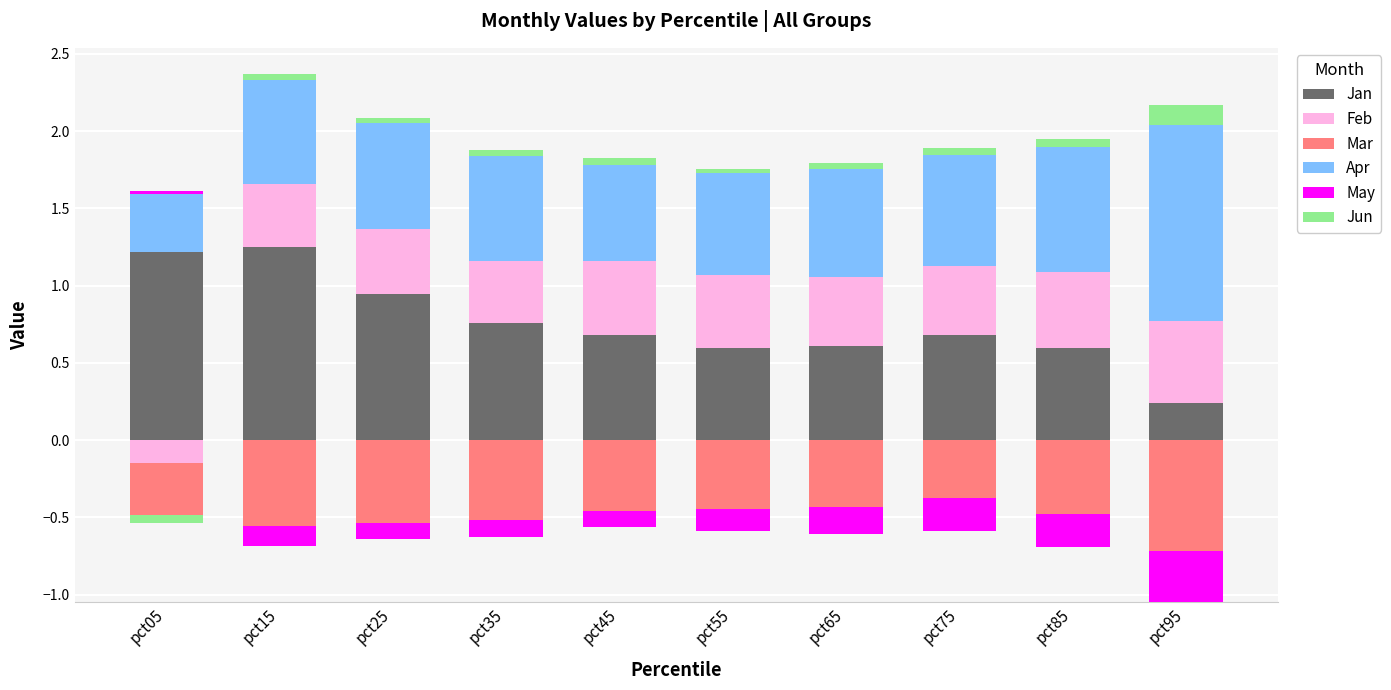

At which label is Apr closest to 0?

pct05